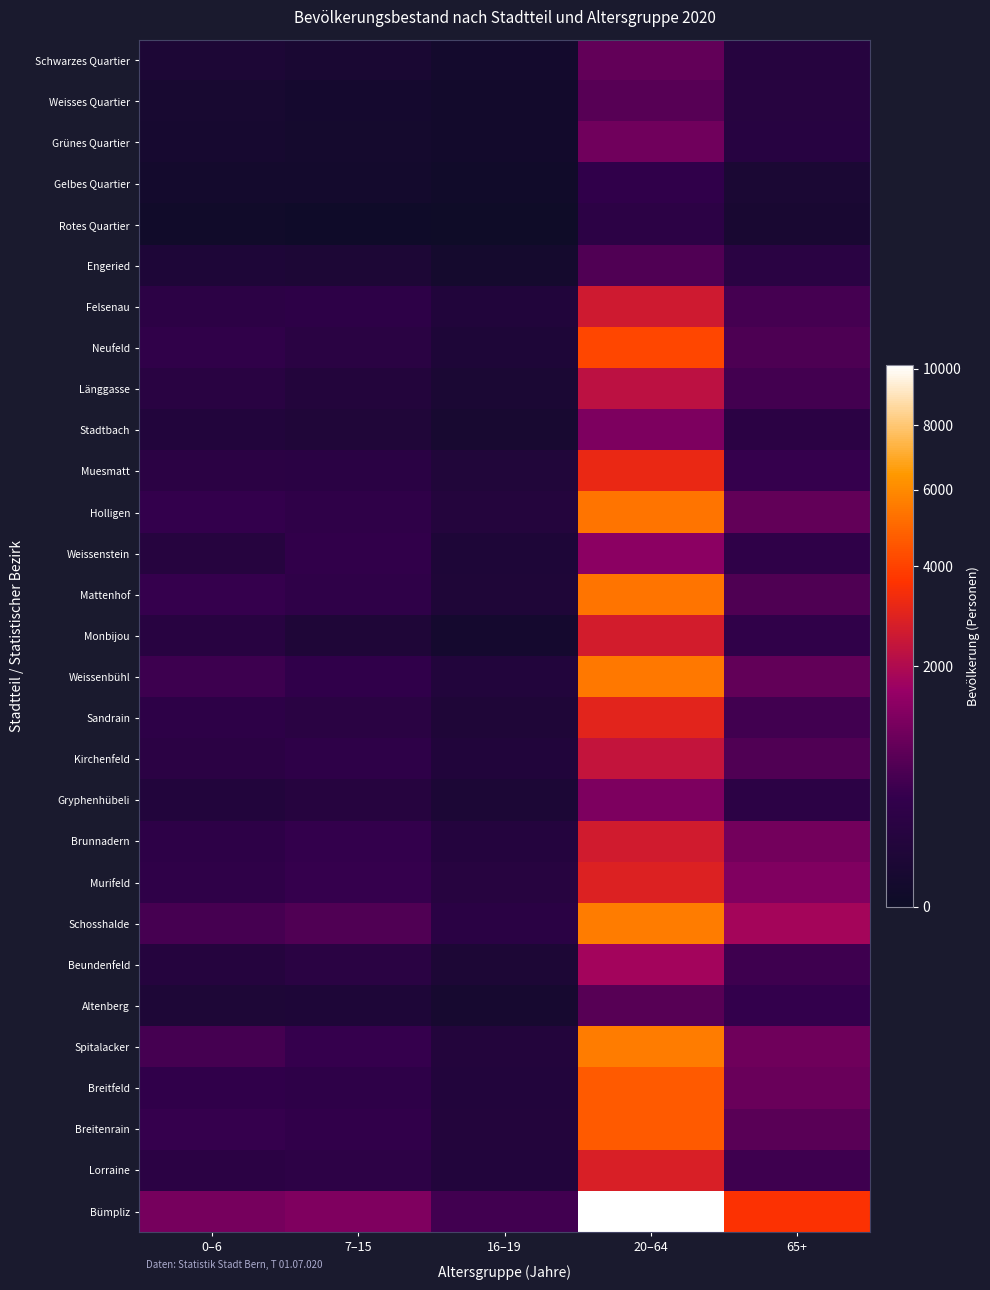

List the series in order of their peak value, highest first.

Bümpliz, Spitalacker, Schosshalde, Weissenbühl, Mattenhof, Holligen, Breitfeld, Breitenrain, Neufeld, Muesmatt, Sandrain, Murifeld, Lorraine, Monbijou, Brunnadern, Felsenau, Kirchenfeld, Länggasse, Beundenfeld, Weissenstein, Stadtbach, Gryphenhübeli, Grünes Quartier, Schwarzes Quartier, Weisses Quartier, Altenberg, Engeried, Gelbes Quartier, Rotes Quartier